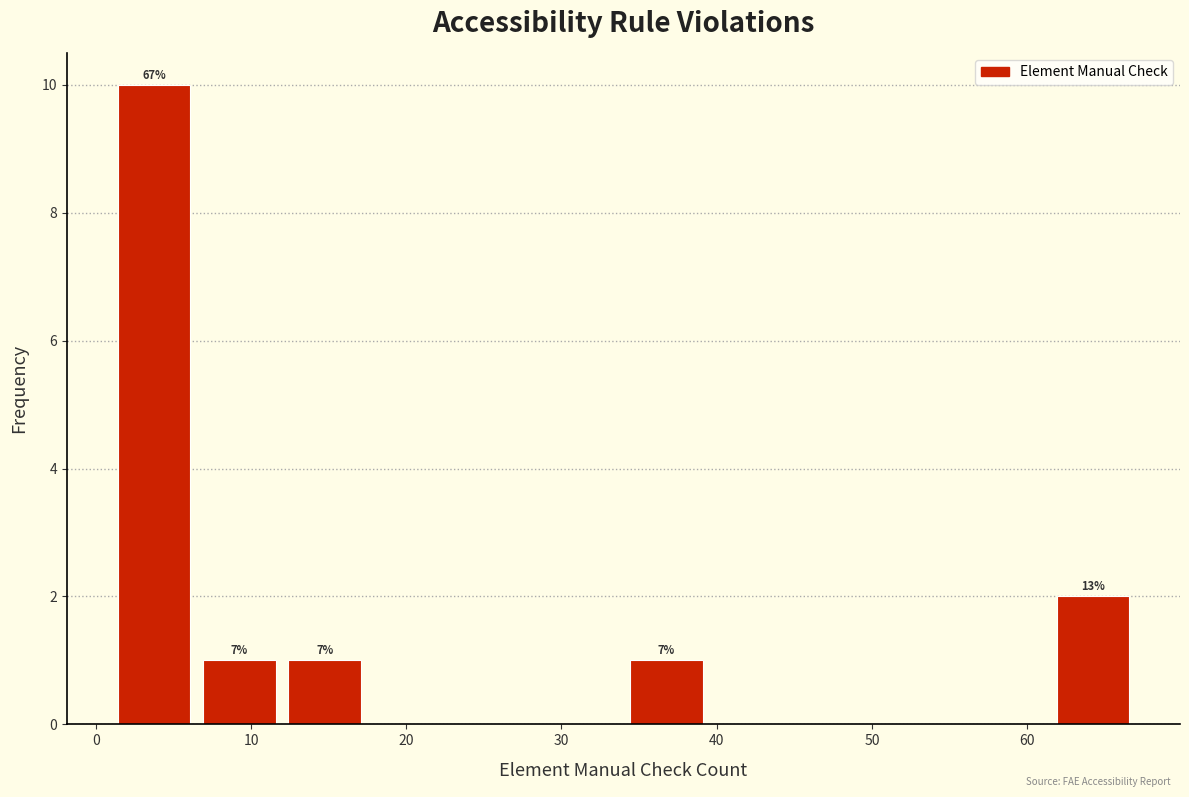

Which range on the x-axis has the tallest bar?

1.0 to 6.5